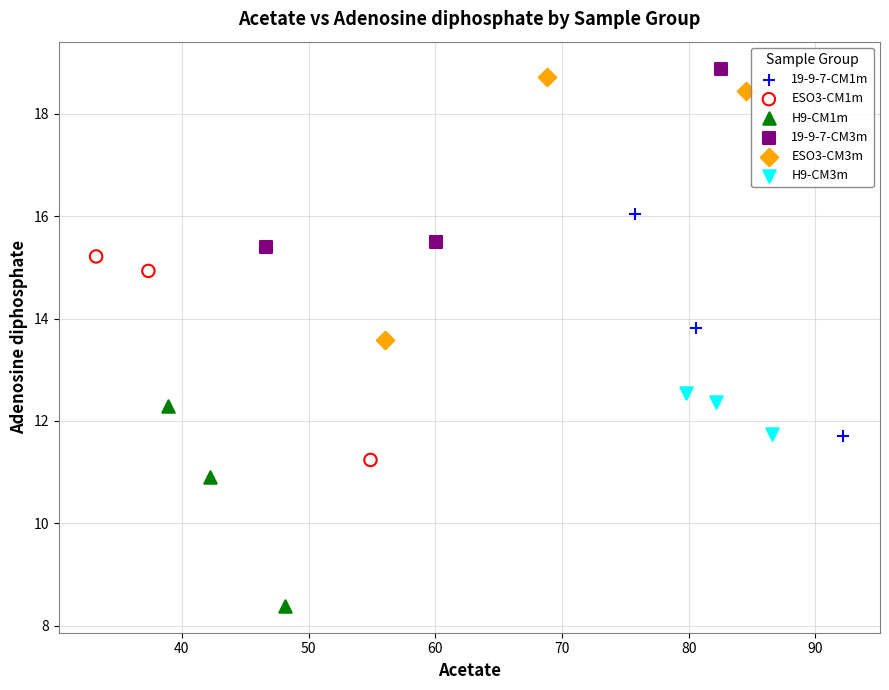

Which series reaches the maximum Y coordinate?

19-9-7-CM3m